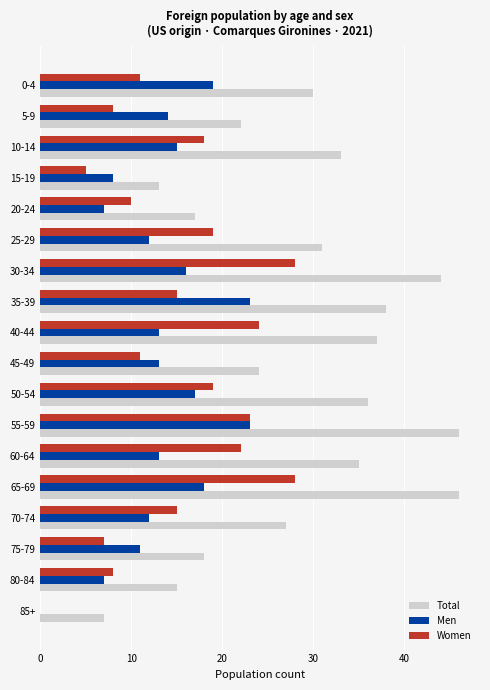

What is the maximum value for Total?

46